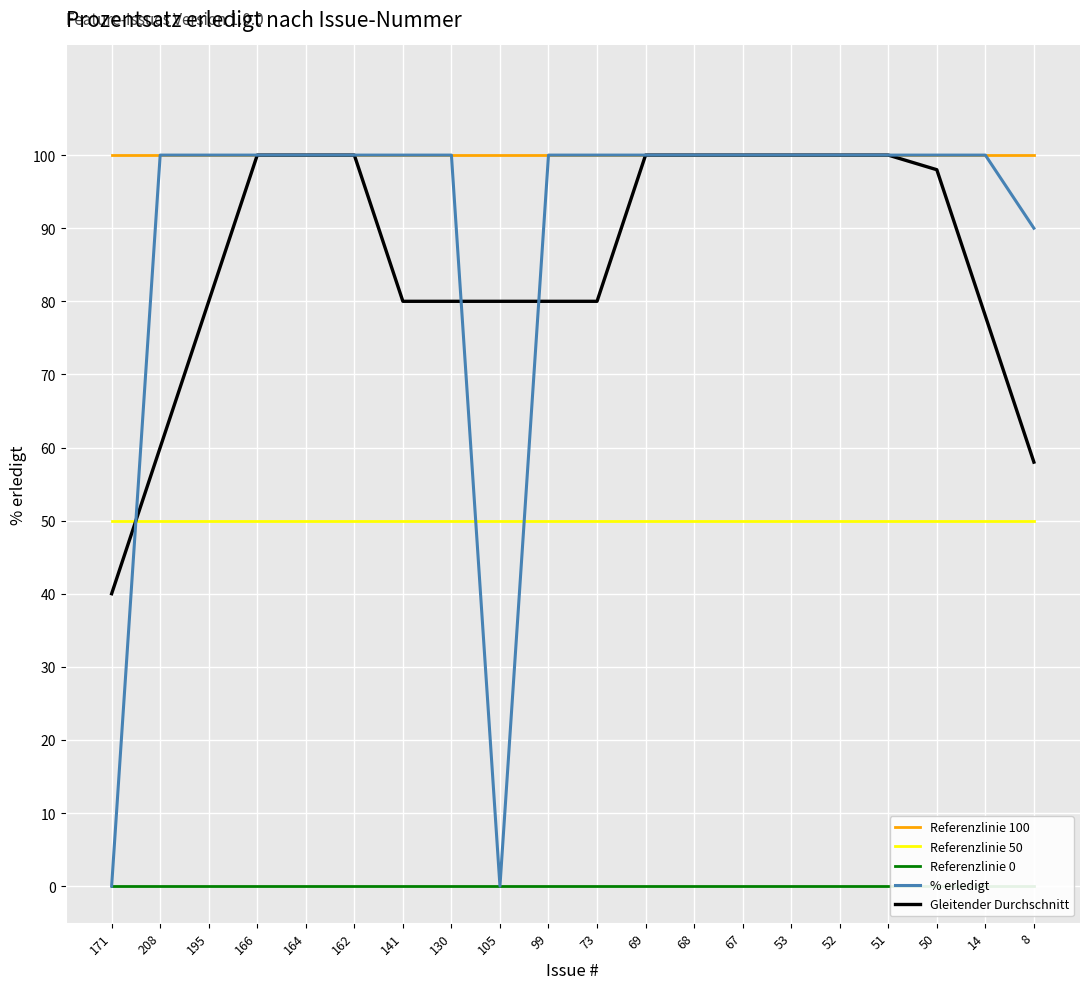

The Referenzlinie 0 series shows 0 at 105. True or false?

True